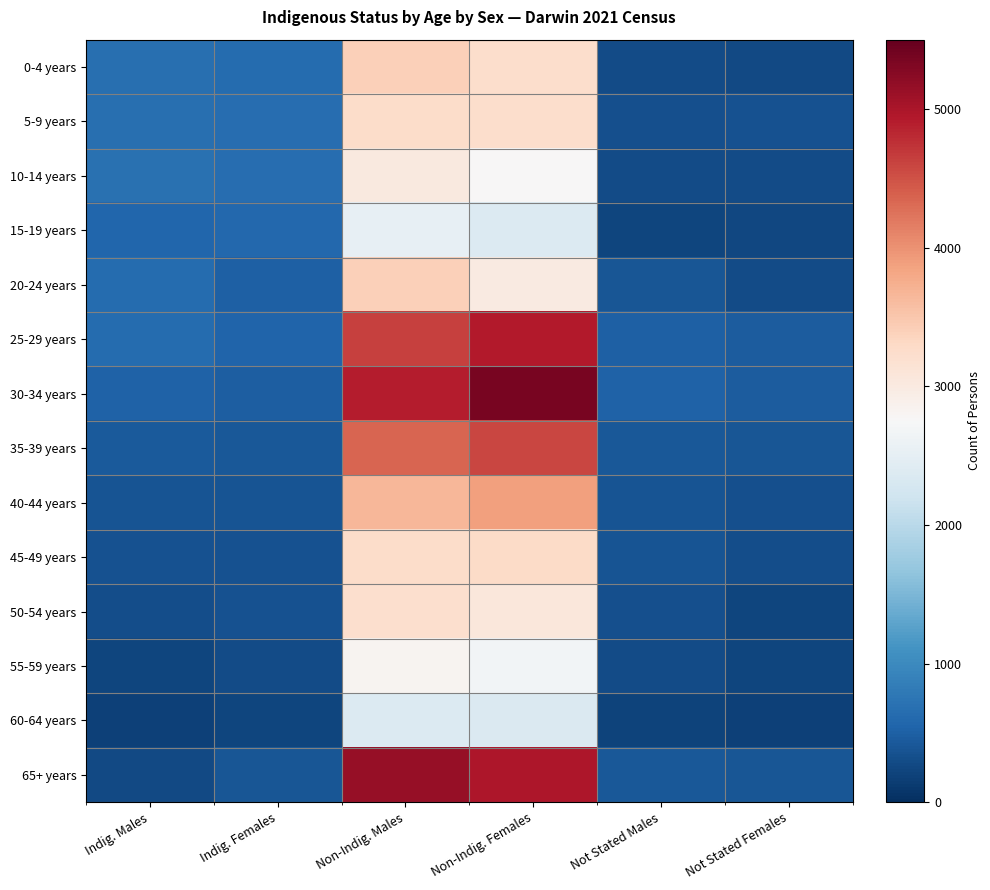

Reading right to left, list all the values displayed in this chart.

0-4 years: Not Stated Females=278	Not Stated Males=284	Non-Indig. Females=3243	Non-Indig. Males=3408	Indig. Females=644	Indig. Males=684
5-9 years: Not Stated Females=346	Not Stated Males=335	Non-Indig. Females=3243	Non-Indig. Males=3261	Indig. Females=651	Indig. Males=672
10-14 years: Not Stated Females=283	Not Stated Males=298	Non-Indig. Females=2760	Non-Indig. Males=3013	Indig. Females=658	Indig. Males=694
15-19 years: Not Stated Females=237	Not Stated Males=232	Non-Indig. Females=2377	Non-Indig. Males=2533	Indig. Females=597	Indig. Males=574
20-24 years: Not Stated Females=296	Not Stated Males=405	Non-Indig. Females=2989	Non-Indig. Males=3408	Indig. Females=497	Indig. Males=643
25-29 years: Not Stated Females=466	Not Stated Males=513	Non-Indig. Females=4933	Non-Indig. Males=4634	Indig. Females=544	Indig. Males=633
30-34 years: Not Stated Females=465	Not Stated Males=535	Non-Indig. Females=5354	Non-Indig. Males=4902	Indig. Females=476	Indig. Males=537
35-39 years: Not Stated Females=398	Not Stated Males=423	Non-Indig. Females=4597	Non-Indig. Males=4344	Indig. Females=409	Indig. Males=436
40-44 years: Not Stated Females=330	Not Stated Males=384	Non-Indig. Females=3882	Non-Indig. Males=3669	Indig. Females=371	Indig. Males=376
45-49 years: Not Stated Females=301	Not Stated Males=366	Non-Indig. Females=3274	Non-Indig. Males=3251	Indig. Females=361	Indig. Males=357
50-54 years: Not Stated Females=227	Not Stated Males=327	Non-Indig. Females=3063	Non-Indig. Males=3202	Indig. Females=364	Indig. Males=310
55-59 years: Not Stated Females=225	Not Stated Males=284	Non-Indig. Females=2673	Non-Indig. Males=2825	Indig. Females=287	Indig. Males=227
60-64 years: Not Stated Females=177	Not Stated Males=214	Non-Indig. Females=2355	Non-Indig. Males=2377	Indig. Females=219	Indig. Males=173
65+ years: Not Stated Females=407	Not Stated Males=427	Non-Indig. Females=4971	Non-Indig. Males=5156	Indig. Females=394	Indig. Males=261